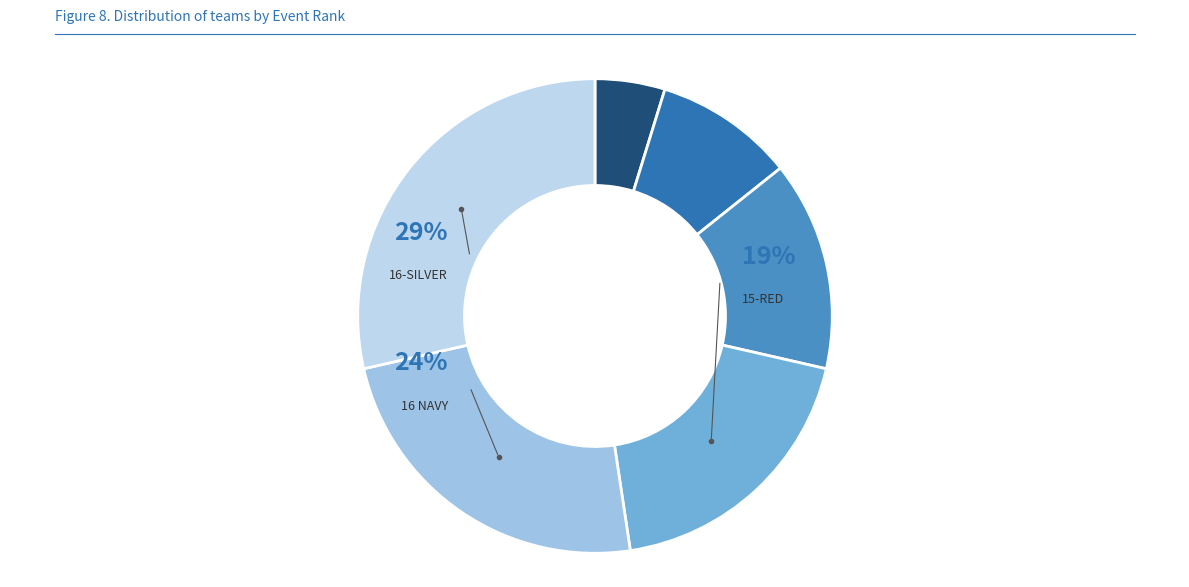

Which slice is the largest?

CI ELITE 16-SILVER